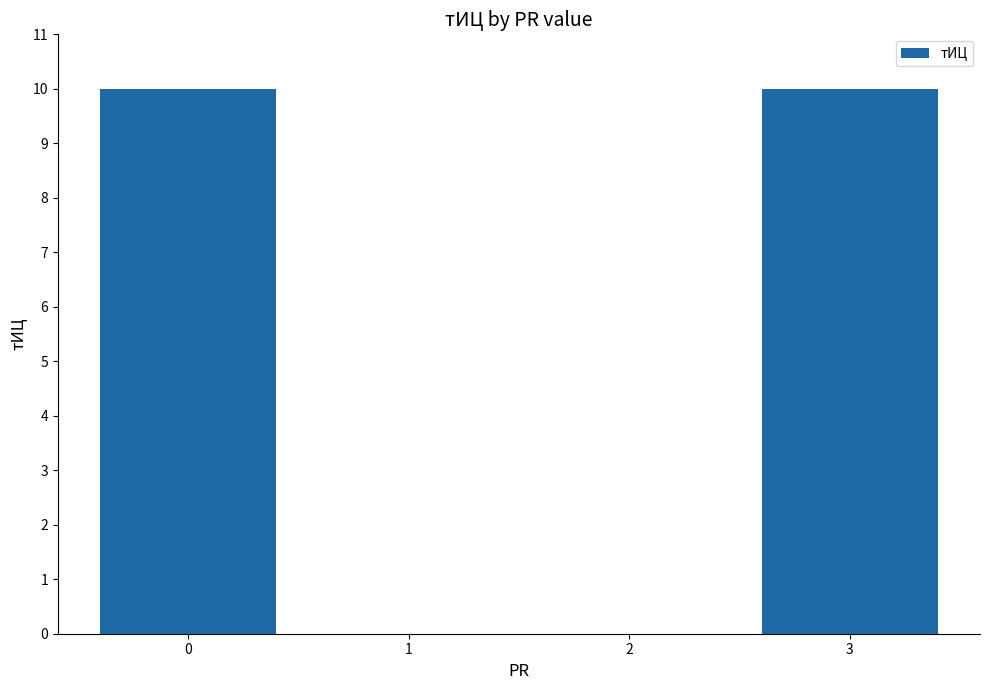

Reading left to right, transcribe all the data shown in this chart.

10	0	0	10